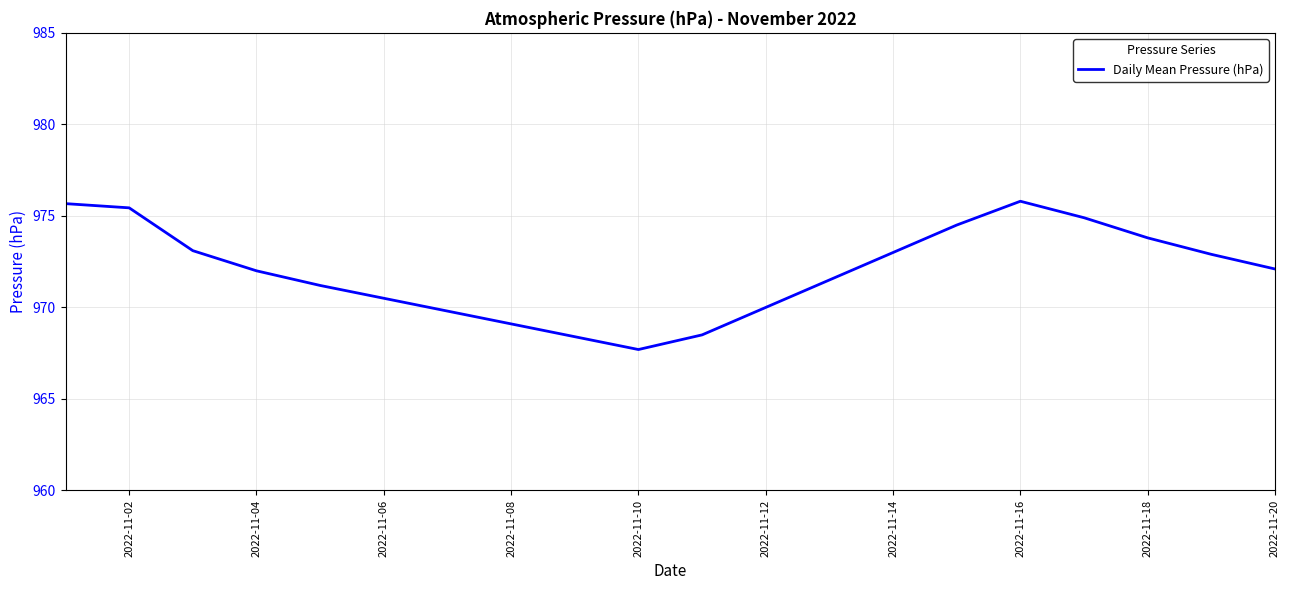

What is the difference between the maximum and minimum values?

8.1